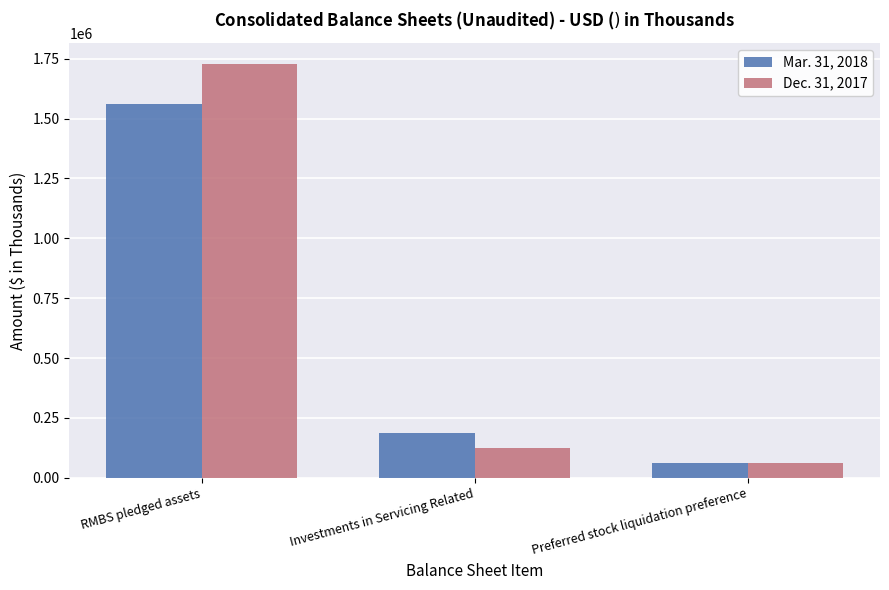

Reading left to right, what are all the values shown in this chart?

Mar. 31, 2018: RMBS pledged assets=1560765	Investments in Servicing Related=188145	Preferred stock liquidation preference=60000
Dec. 31, 2017: RMBS pledged assets=1728564	Investments in Servicing Related=122806	Preferred stock liquidation preference=60000